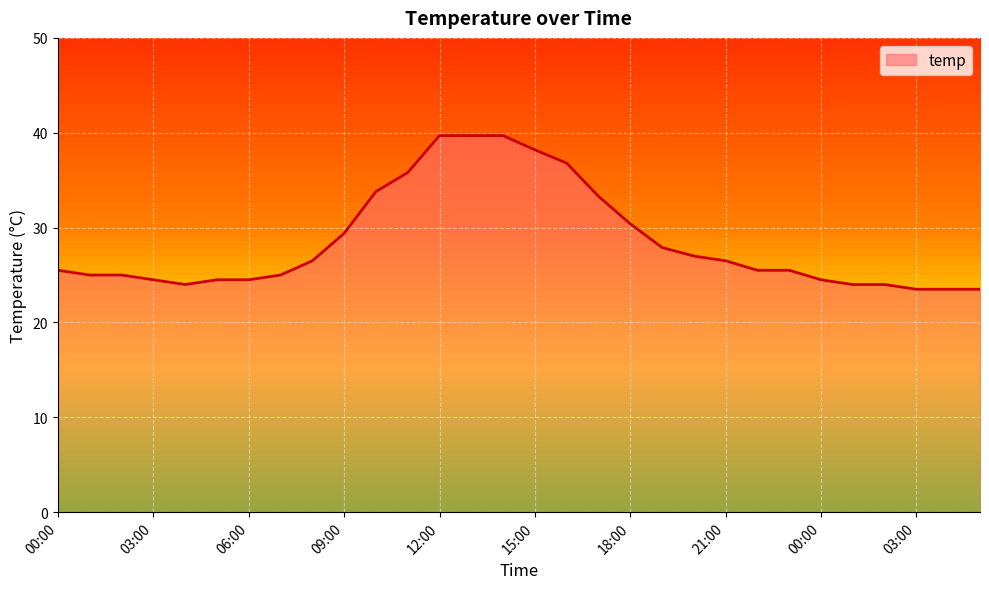

What is the greatest value displayed?

39.7